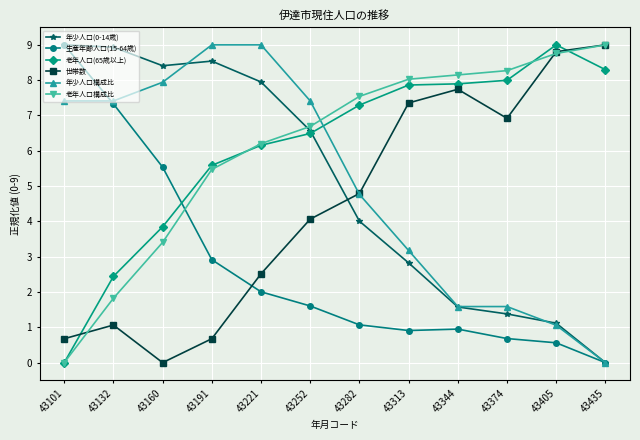

What is the spread (max minus min) of values at 43101?

9.0